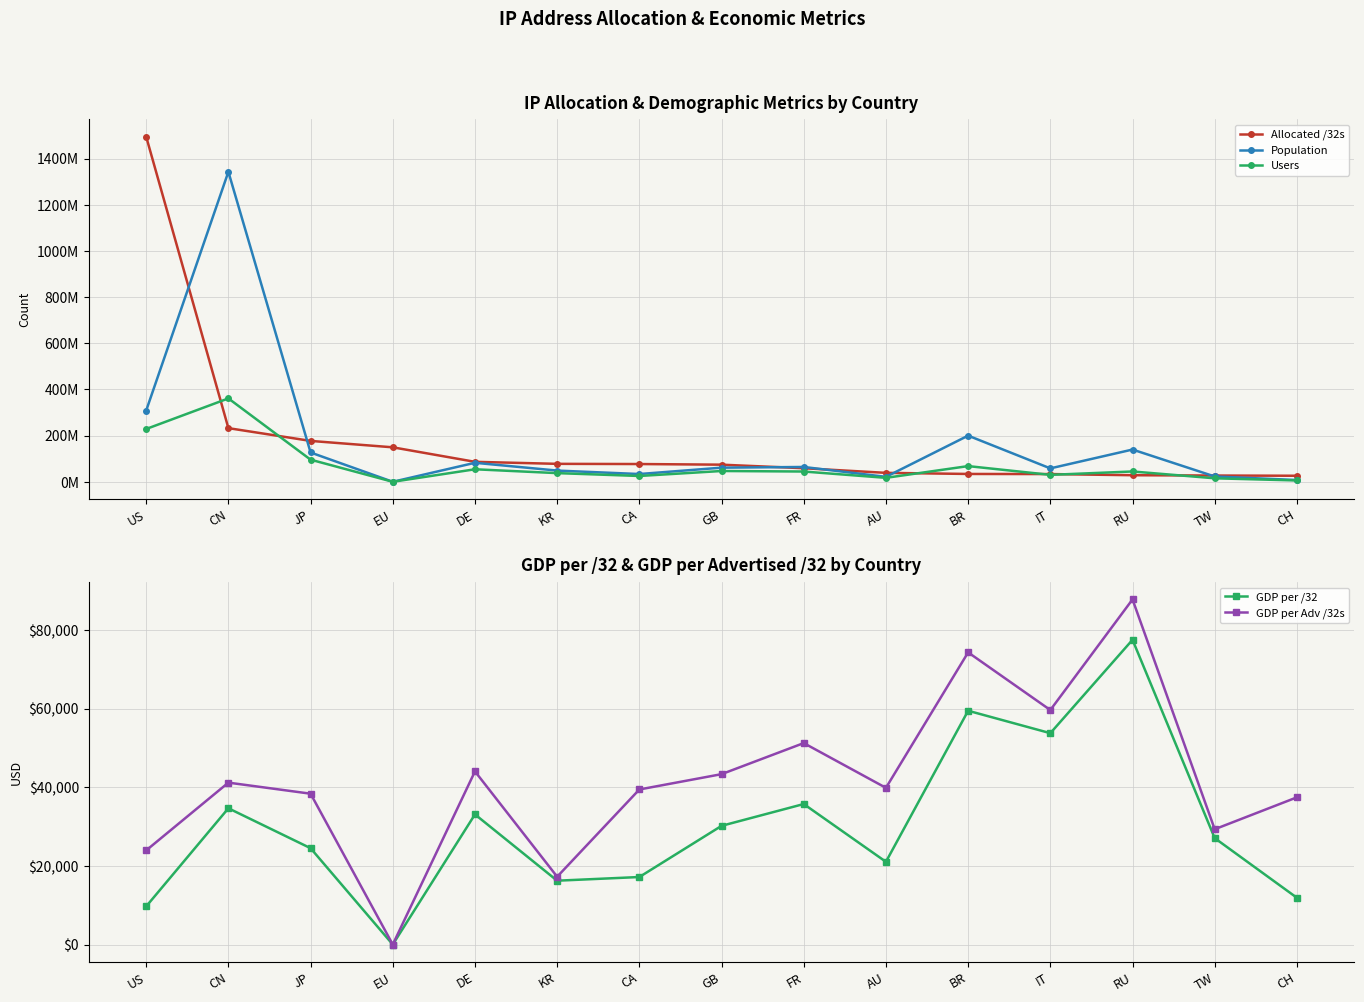

Reading left to right, transcribe all the data shown in this chart.

Allocated /32s: US=1495193856	CN=232446464	JP=177151744	EU=149397760	DE=86509752	KR=77769216	CA=76944640	GB=74175576	FR=58758176	AU=38721280	BR=33949184	IT=33499584	RU=28468744	TW=27102208	CH=26181160
Population: US=308729835	CN=1343066698	JP=126956962	EU=0	DE=82309006	KR=48574997	CA=33625634	GB=61199467	FR=64235399	AU=21391265	BR=199941505	IT=58111561	RU=139709445	TW=23000985	CH=7615201
Users: US=228768807	CN=361284941	JP=95852506	EU=0	DE=54241634	KR=37548472	CA=25185599	GB=46756392	FR=44515131	AU=17134403	BR=67980111	IT=30043677	RU=44707022	TW=15118547	CH=5749476
GDP per /32: US=9704	CN=34667	JP=24509	EU=0	DE=33110	KR=16239	CA=17174	GB=30197	FR=35748	AU=21048	BR=59483	IT=53775	RU=77537	TW=27072	CH=11896
GDP per Adv /32s: US=23950	CN=41193	JP=38376	EU=0	DE=44048	KR=17248	CA=39450	GB=43348	FR=51257	AU=39867	BR=74333	IT=59663	RU=87811	TW=29331	CH=37450